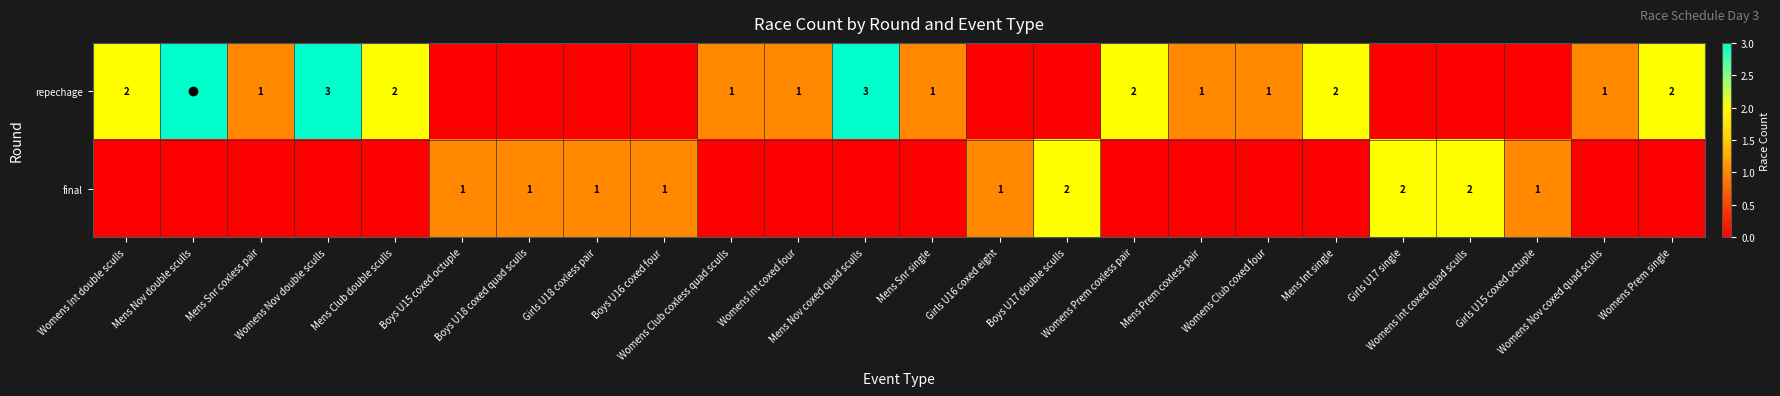

Count the repechage values in the range 0 to 2.

21